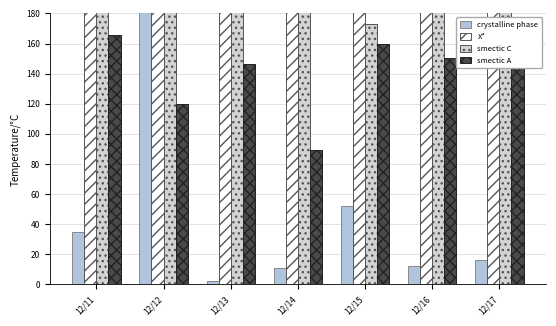

Between 12/14 and 12/17, which series saw the biggest shift?

X*